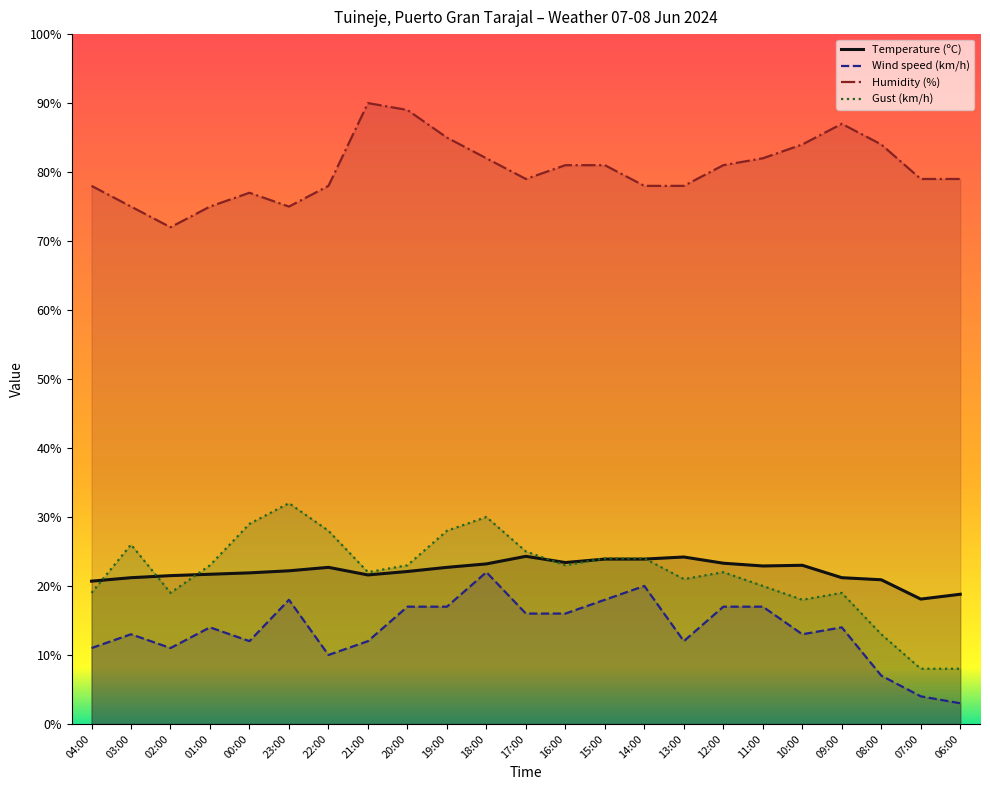

True or false: Wind speed (km/h) has more than 1 points higher than both neighbors.

True